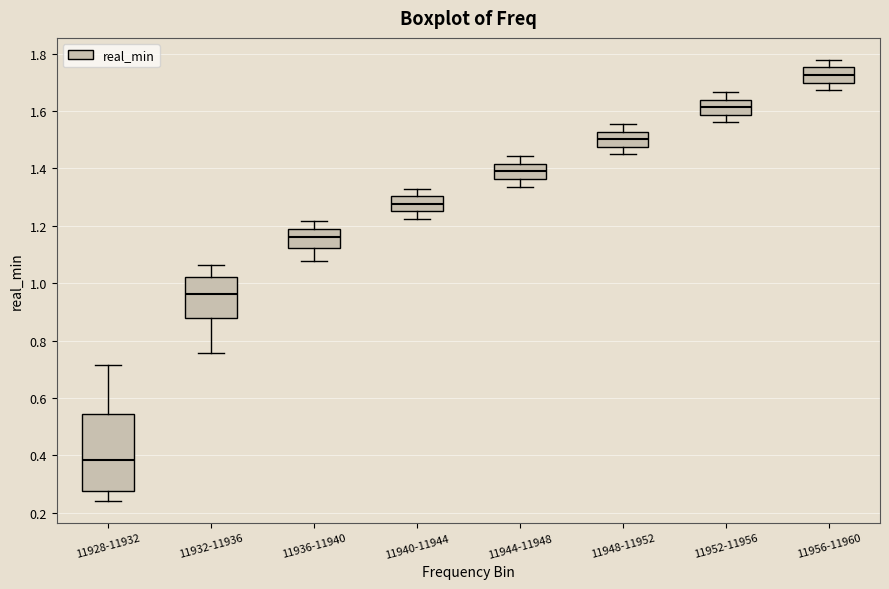

Reading left to right, read every box against the y-axis: the position of its median line, the range the box covers, and the ends of its whiskers. The values are not printed on the chart, so give them approximately, as read against the axis.

11928-11932: median 0.38, box 0.28 to 0.54, whiskers 0.24 to 0.72
11932-11936: median 0.96, box 0.88 to 1.02, whiskers 0.76 to 1.06
11936-11940: median 1.16, box 1.12 to 1.18, whiskers 1.08 to 1.22
11940-11944: median 1.28, box 1.26 to 1.30, whiskers 1.22 to 1.34
11944-11948: median 1.38, box 1.36 to 1.42, whiskers 1.34 to 1.44
11948-11952: median 1.50, box 1.48 to 1.52, whiskers 1.44 to 1.56
11952-11956: median 1.62, box 1.58 to 1.64, whiskers 1.56 to 1.66
11956-11960: median 1.72, box 1.70 to 1.76, whiskers 1.68 to 1.78